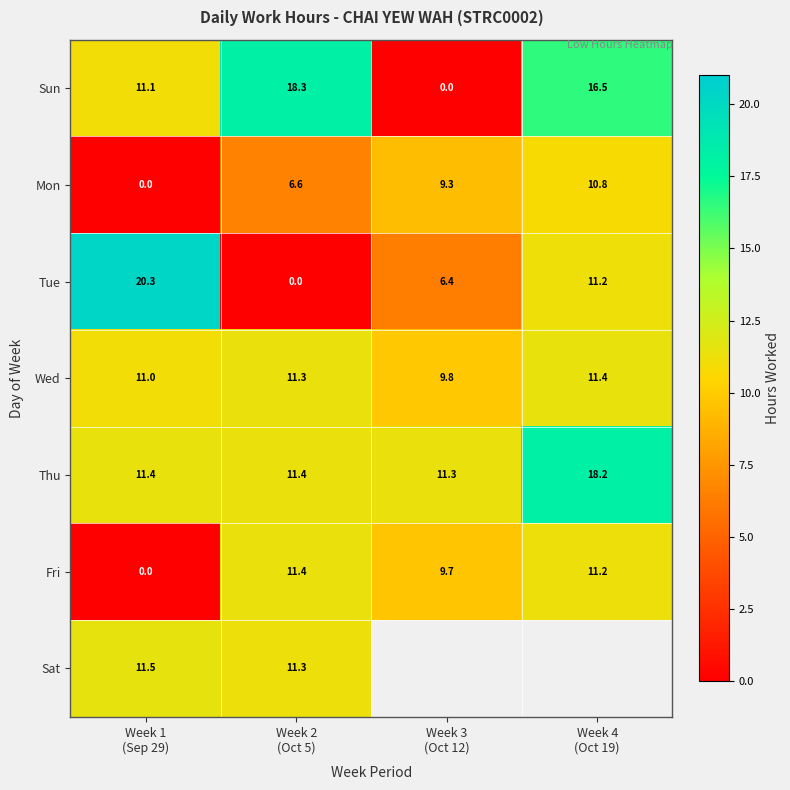

How many values in the Fri series exceed 11?

2